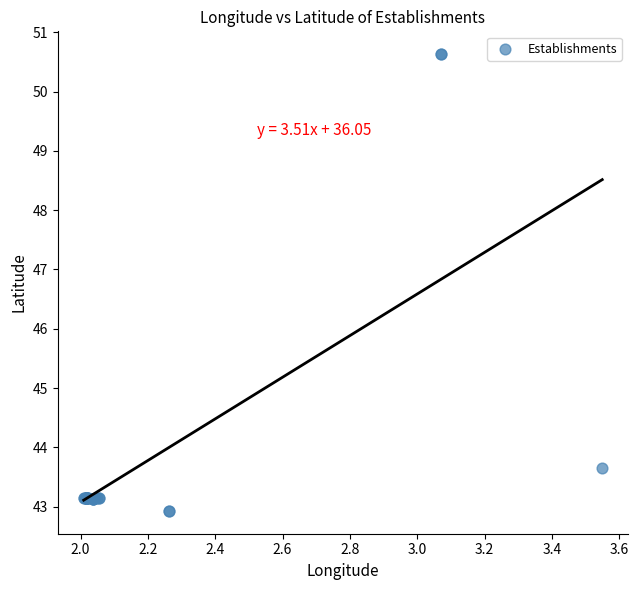

What Y value in the scatter plot is closest to 46?

43.7